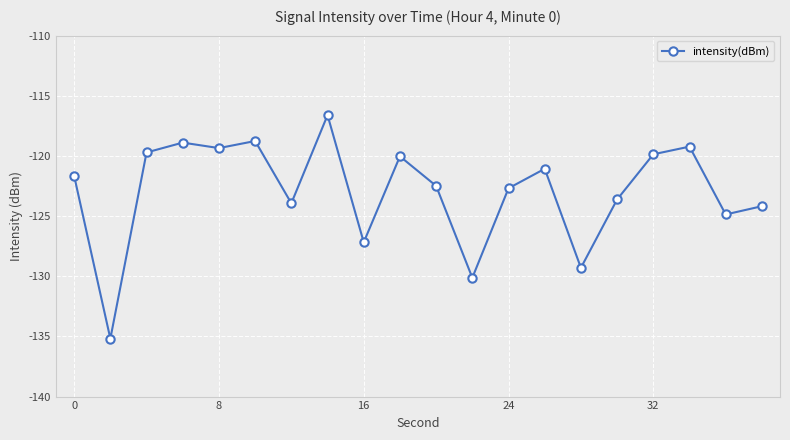

Does the chart have visible grid lines?

Yes